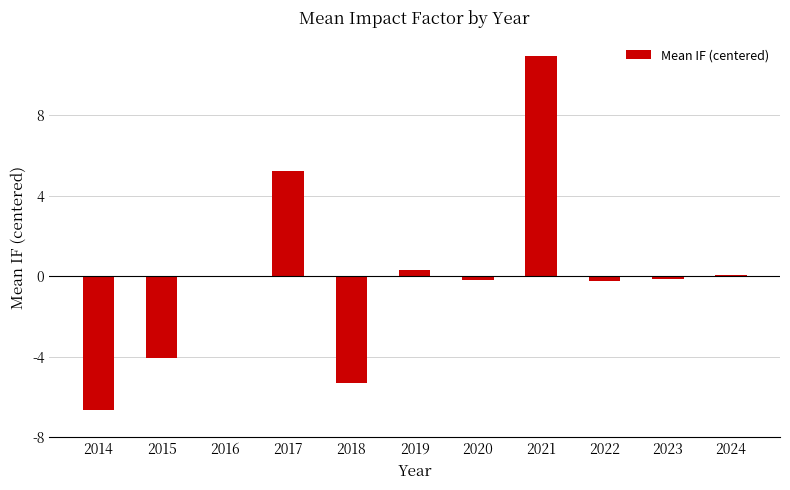

What is the greatest value displayed?

11.0